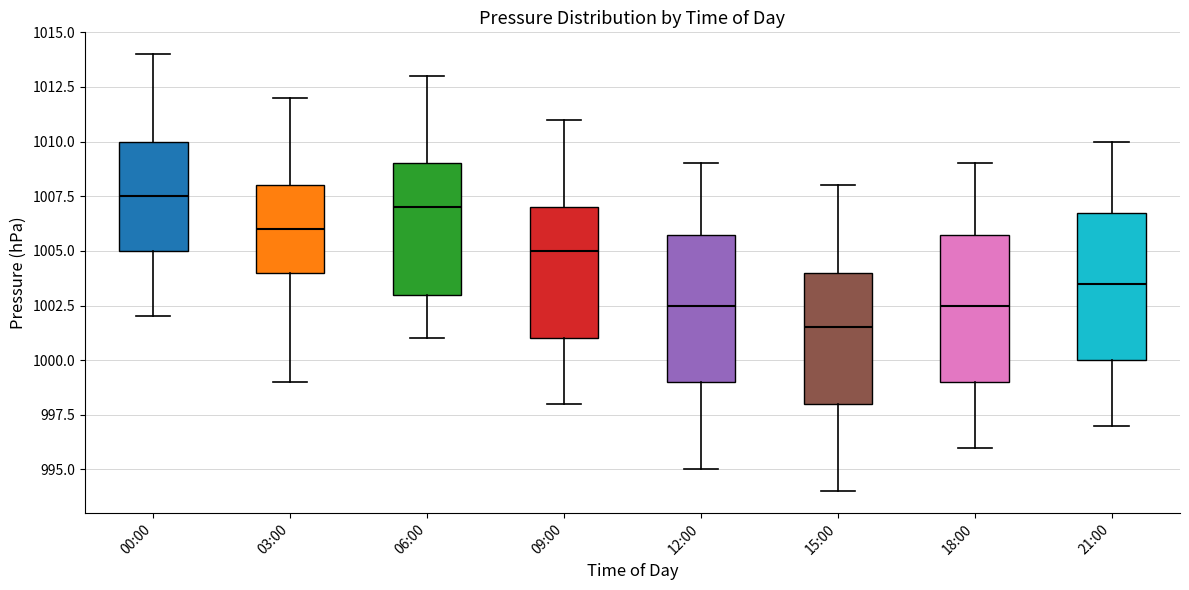

Reading left to right, transcribe this box plot: for each box, give where its median line is, the range the box spans, and where its two whiskers end, as read against the y-axis. The values are not printed on the chart, so give them approximately, as read against the axis.

00:00: median 1007.5, box 1005.0 to 1010.0, whiskers 1002.0 to 1014.0
03:00: median 1006.0, box 1004.0 to 1008.0, whiskers 999.0 to 1012.0
06:00: median 1007.0, box 1003.0 to 1009.0, whiskers 1001.0 to 1013.0
09:00: median 1005.0, box 1001.0 to 1007.0, whiskers 998.0 to 1011.0
12:00: median 1002.5, box 999.0 to 1006.0, whiskers 995.0 to 1009.0
15:00: median 1001.5, box 998.0 to 1004.0, whiskers 994.0 to 1008.0
18:00: median 1002.5, box 999.0 to 1006.0, whiskers 996.0 to 1009.0
21:00: median 1003.5, box 1000.0 to 1007.0, whiskers 997.0 to 1010.0